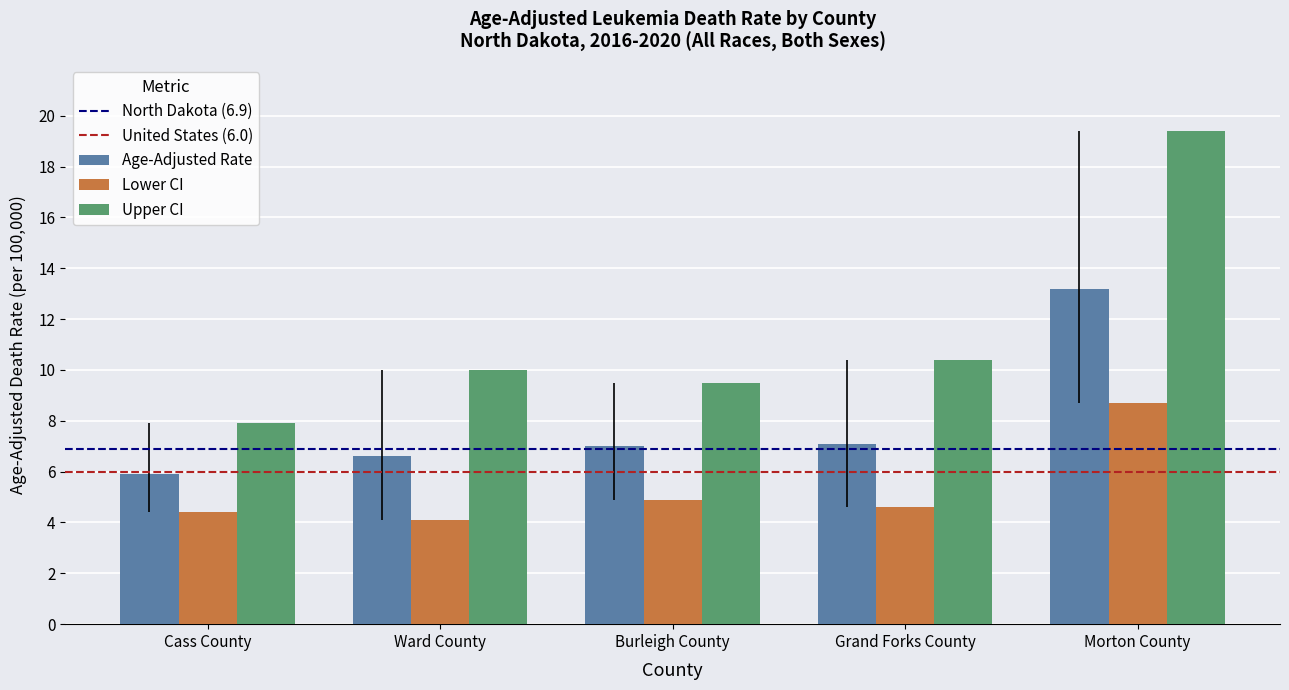

What value does the Lower CI series have at Grand Forks County?

4.6